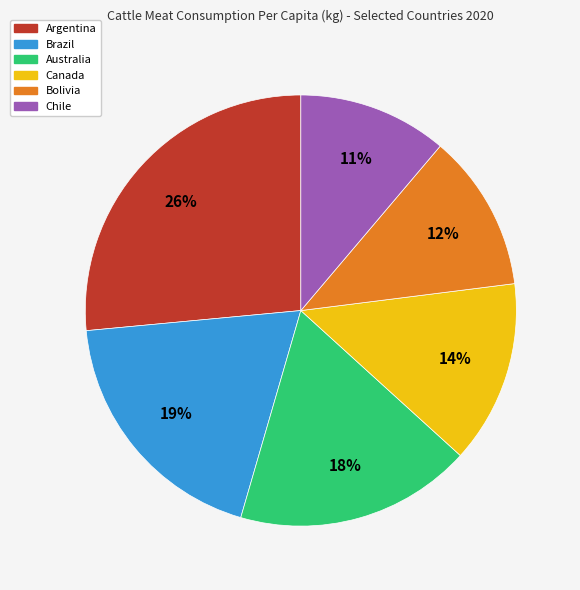

To the nearest percent, what is the difference between the largest and smallest slice percentages?

15%